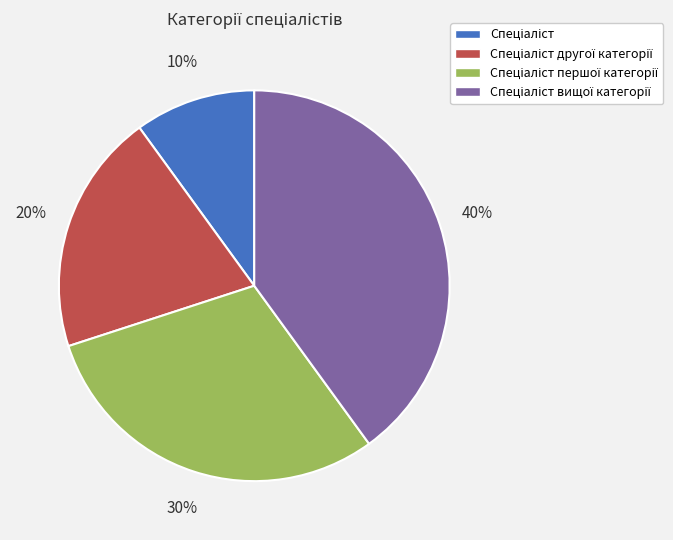

How many slices are in this pie chart?

4